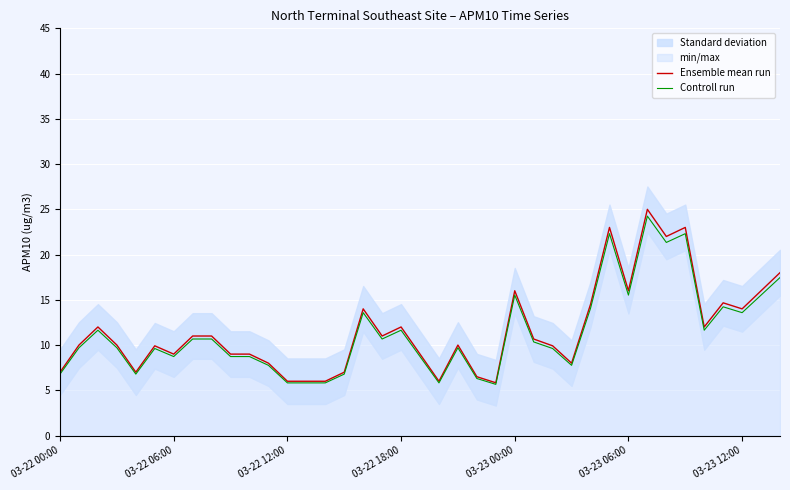

True or false: Ensemble mean run and Controll run intersect in this chart.

False